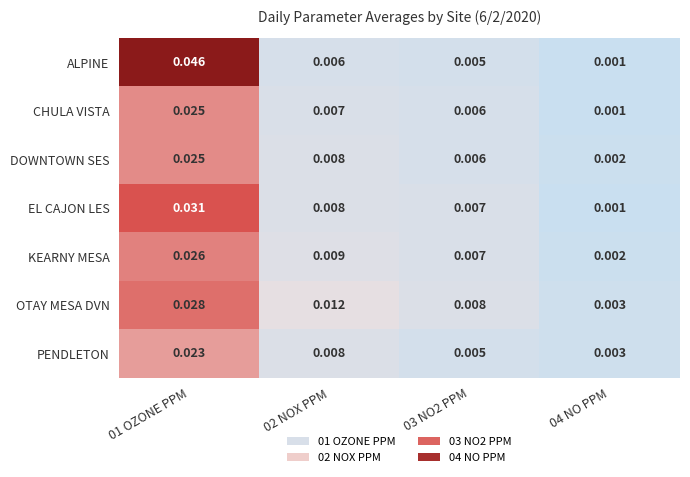

Which series has the widest spread of values?

ALPINE